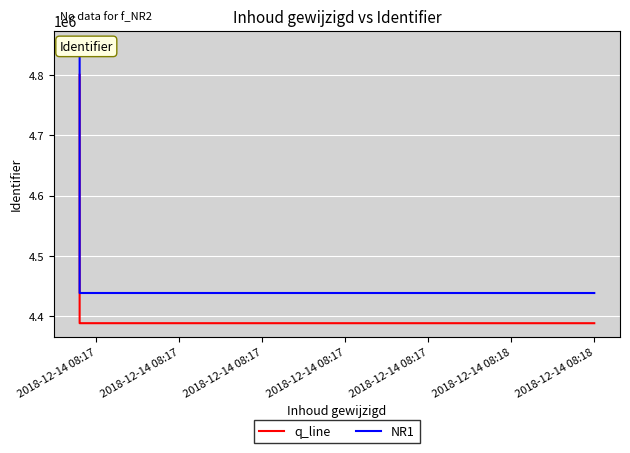

At which label does q_line reach its peak?

2018-12-14 08:17